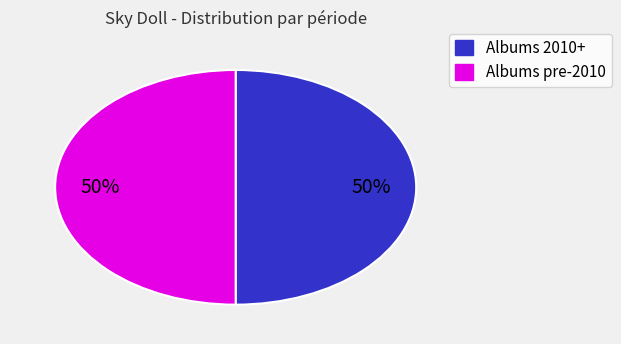

To the nearest percent, what is the average slice percentage?

50%